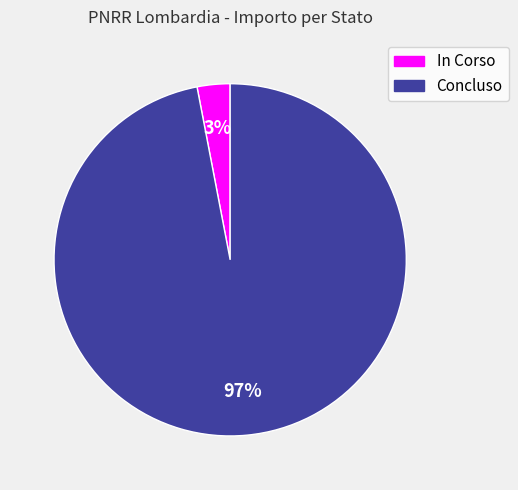

To the nearest percent, what is the difference between the largest and smallest slice percentages?

94%